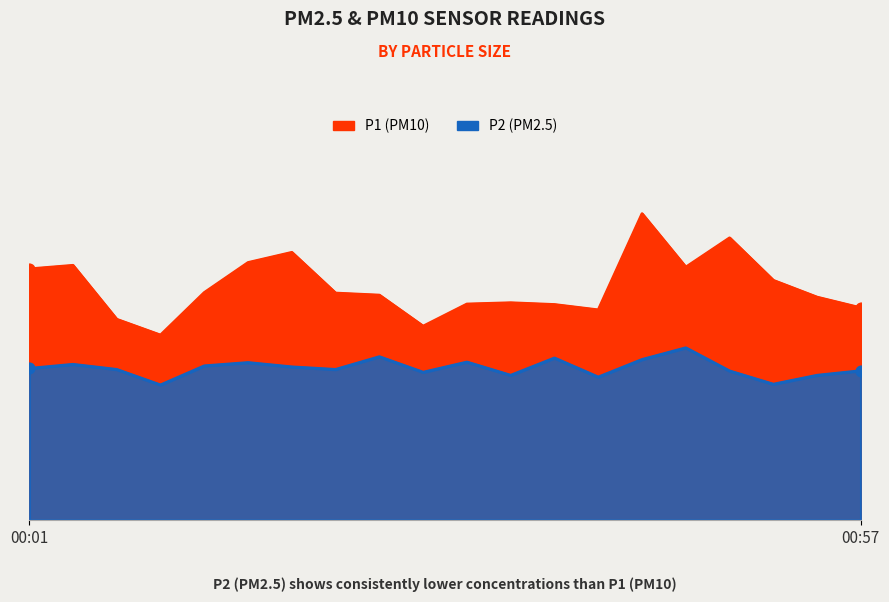

At how many categories does at least one series exceed 7?

20